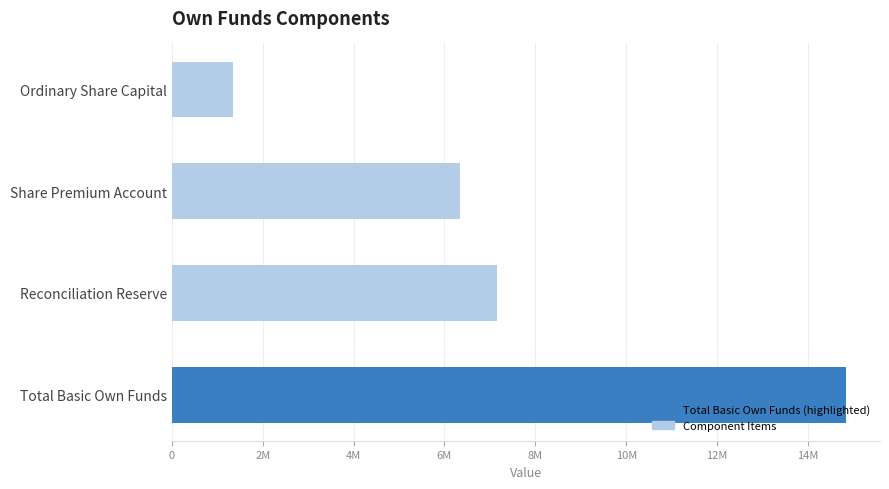

What is the maximum value shown in the chart?

14842511.2